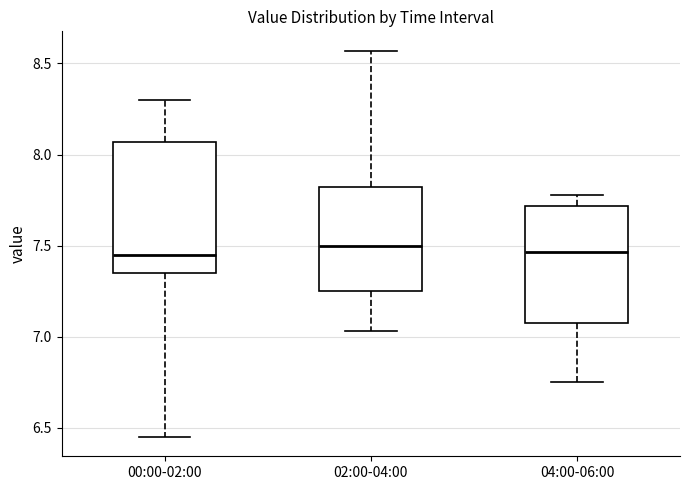

Reading left to right, read every box against the y-axis: the position of its median line, the range the box covers, and the ends of its whiskers. The values are not printed on the chart, so give them approximately, as read against the axis.

00:00-02:00: median 7.45, box 7.35 to 8.05, whiskers 6.45 to 8.30
02:00-04:00: median 7.50, box 7.25 to 7.80, whiskers 7.05 to 8.55
04:00-06:00: median 7.45, box 7.10 to 7.70, whiskers 6.75 to 7.80